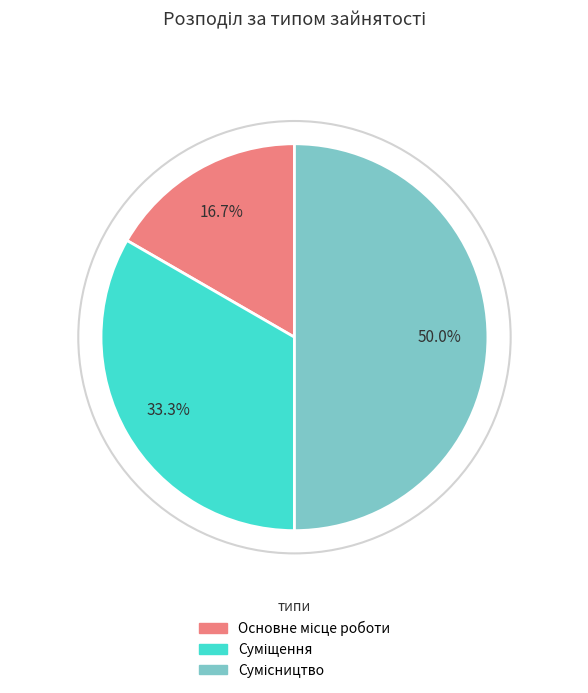

How many segments does this pie chart have?

3